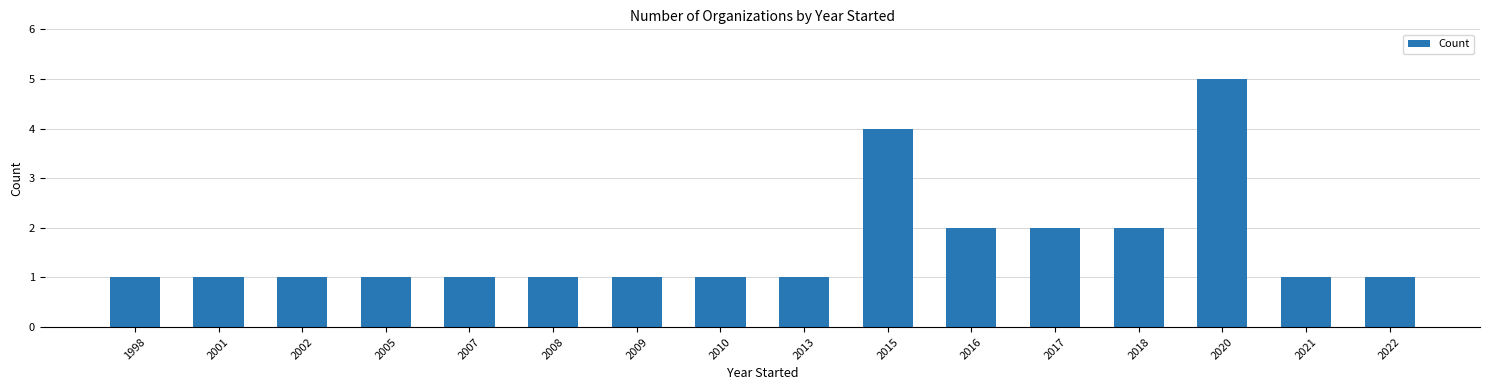

What is the greatest value displayed?

5